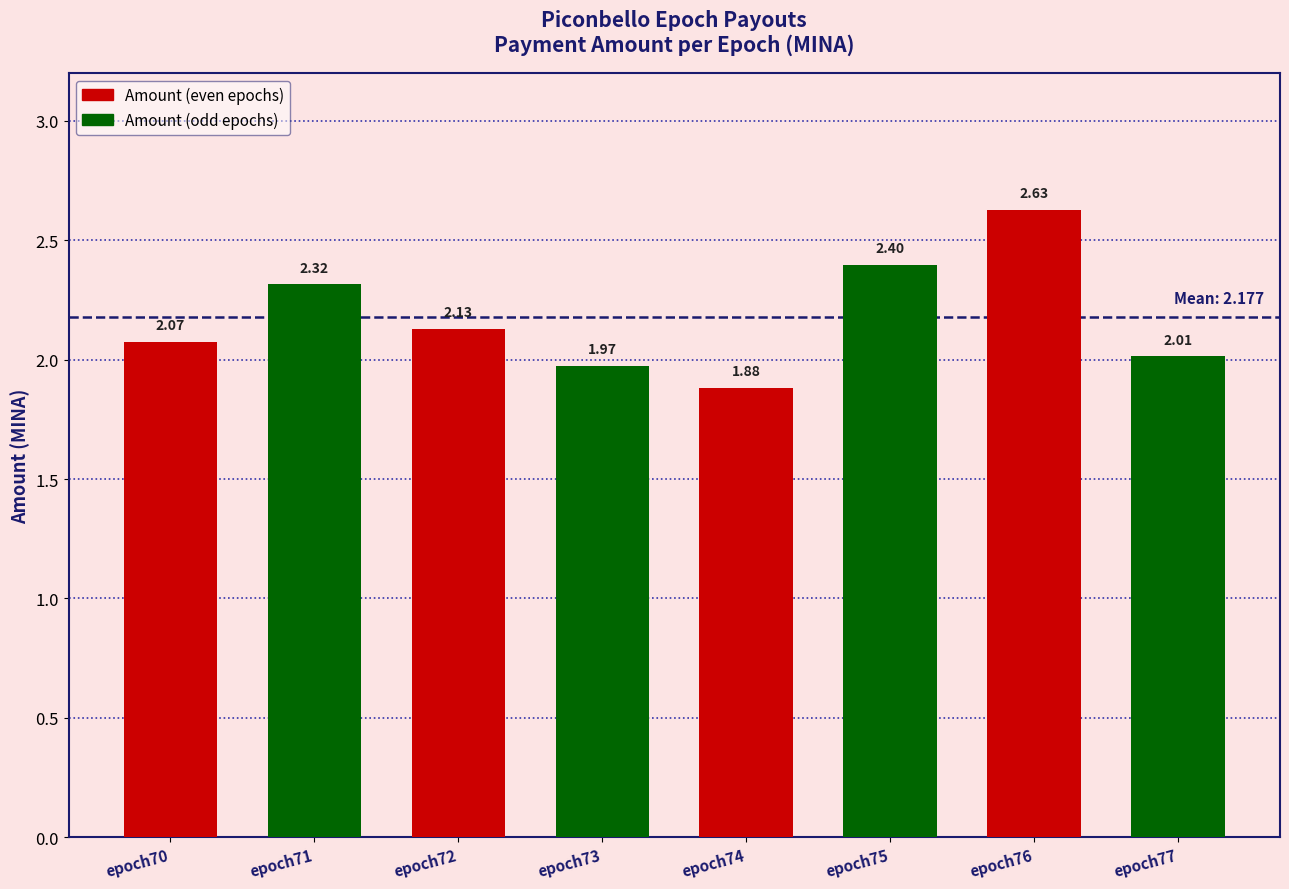

List the labels in order of value, largest first.

epoch76, epoch75, epoch71, epoch72, epoch70, epoch77, epoch73, epoch74